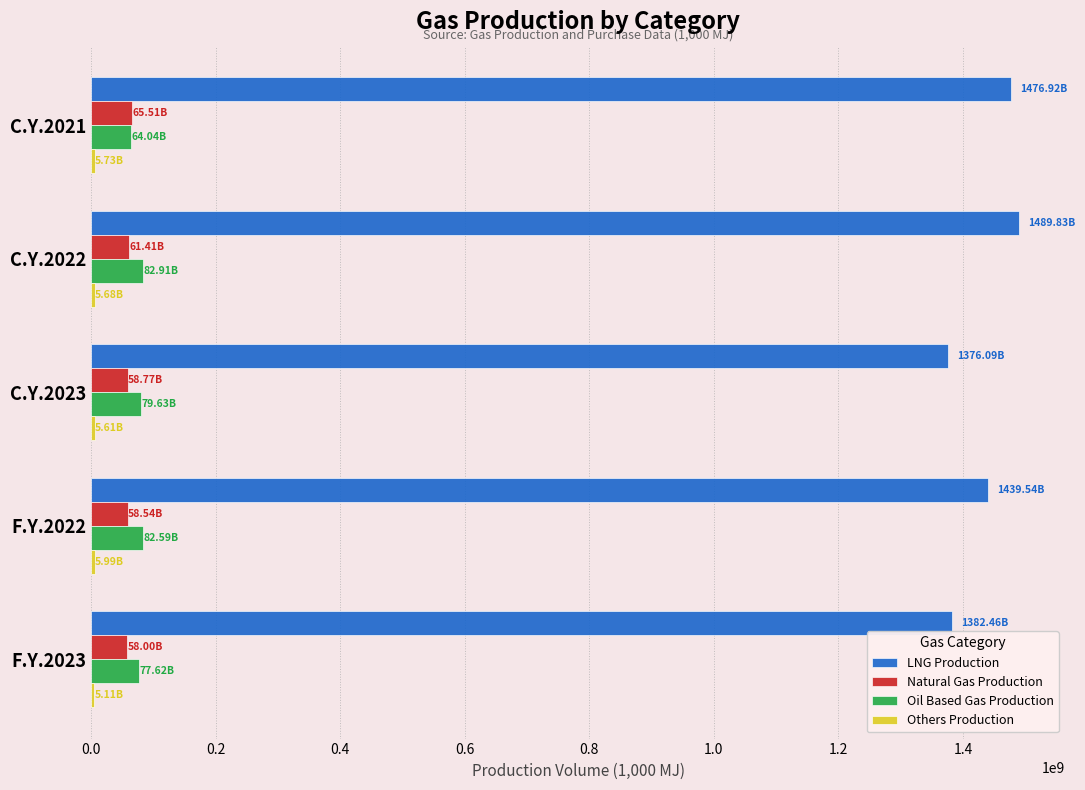

What is the difference between the second highest and second lowest values in the LNG Production series?

94458699